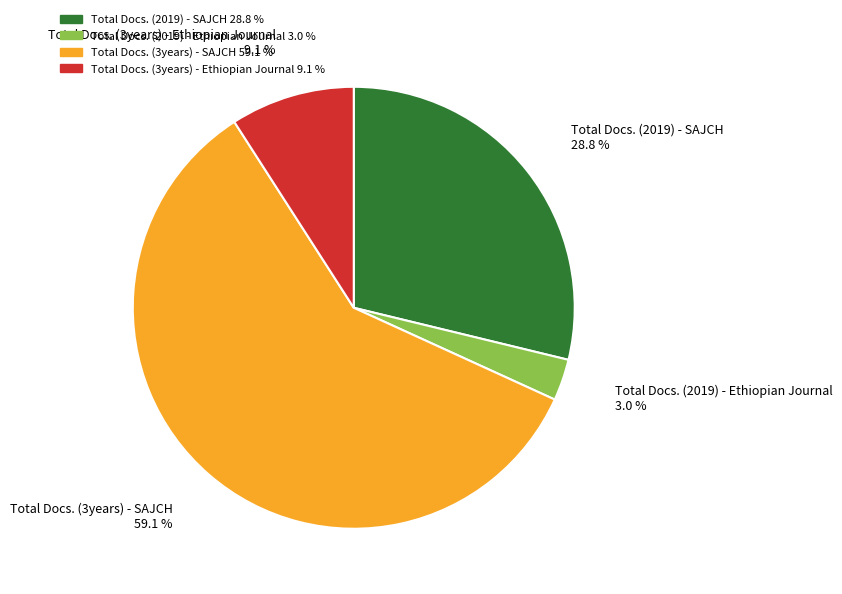

To the nearest percent, what is the average slice percentage?

25%